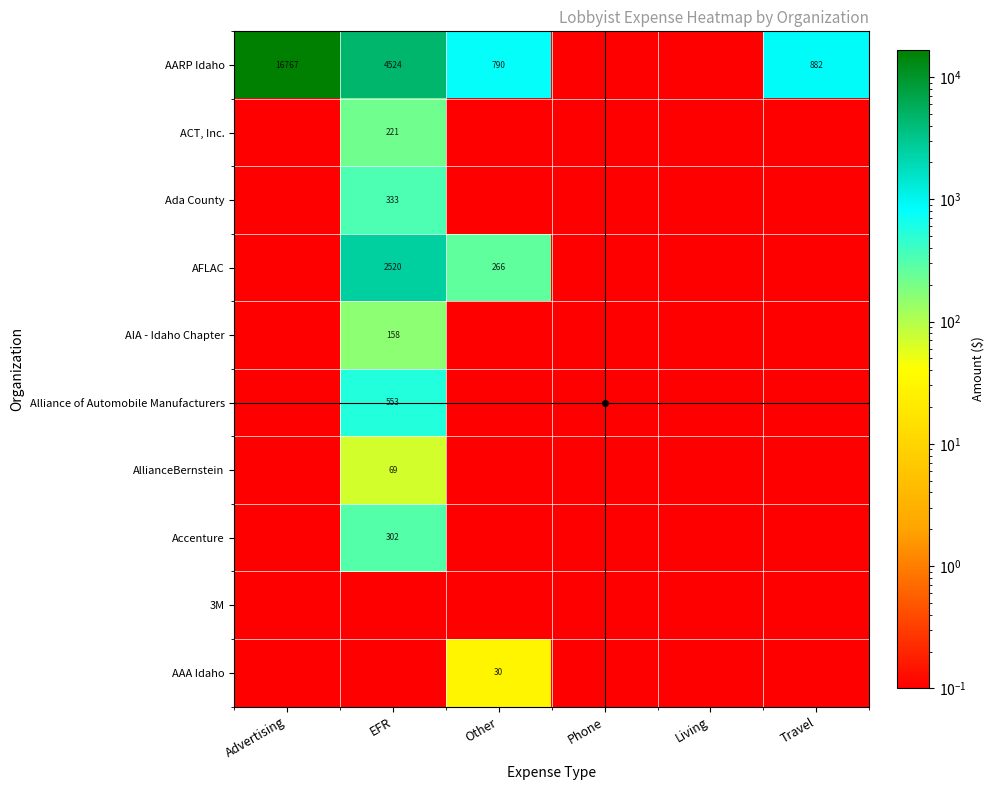

What is the difference between the AARP Idaho values at Other and EFR?

3734.0